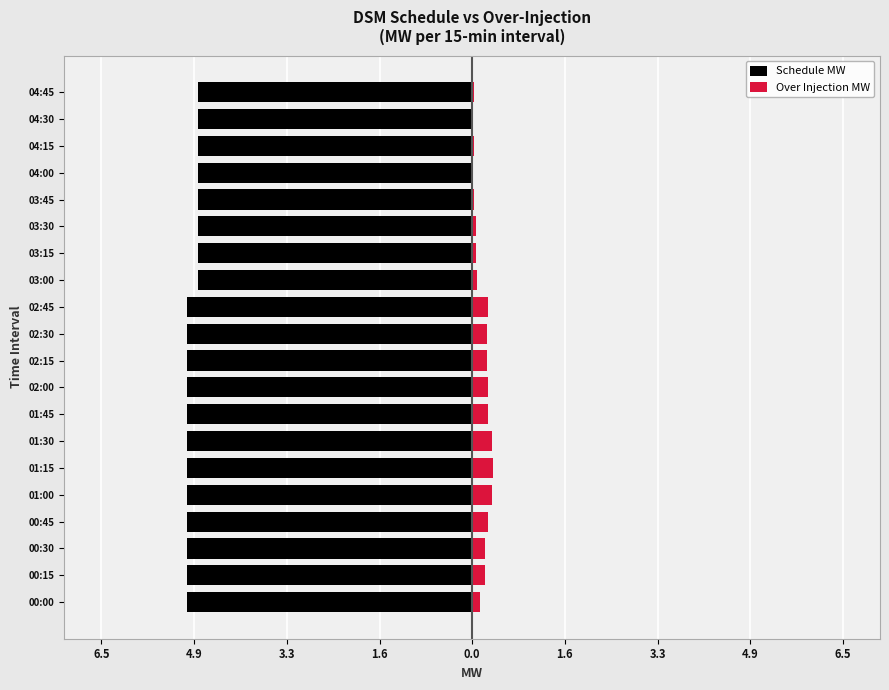

The Schedule MW series shows -5.0 at 01:15. True or false?

True